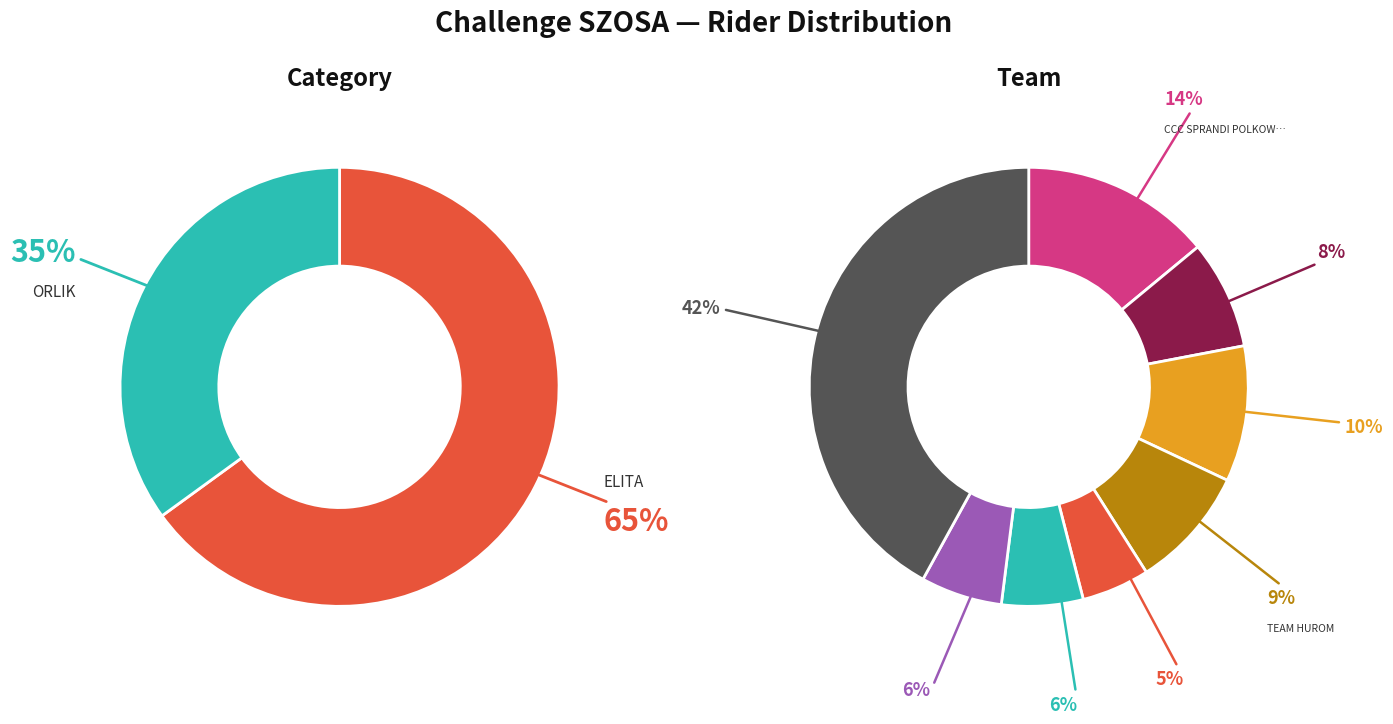

To the nearest percent, what is the combined percentage of ELITA and ORLIK?

100%